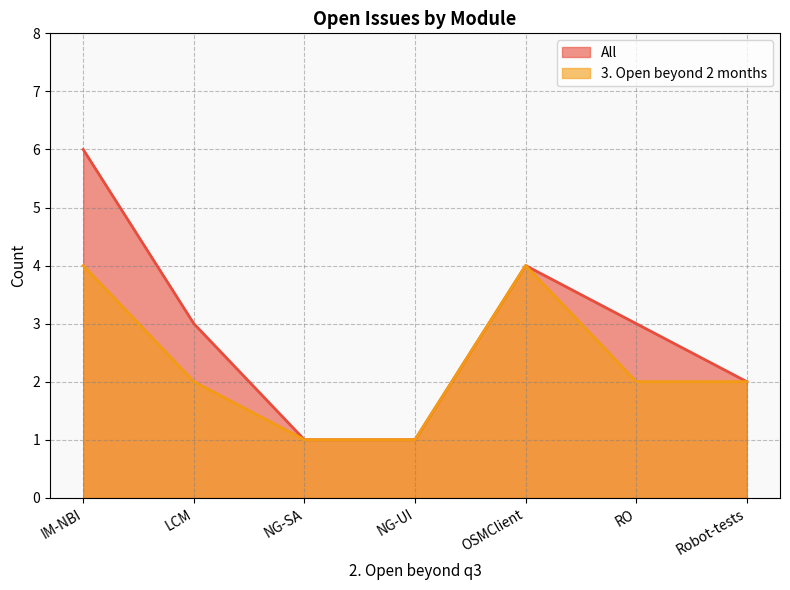

True or false: 3. Open beyond 2 months and All intersect in this chart.

False